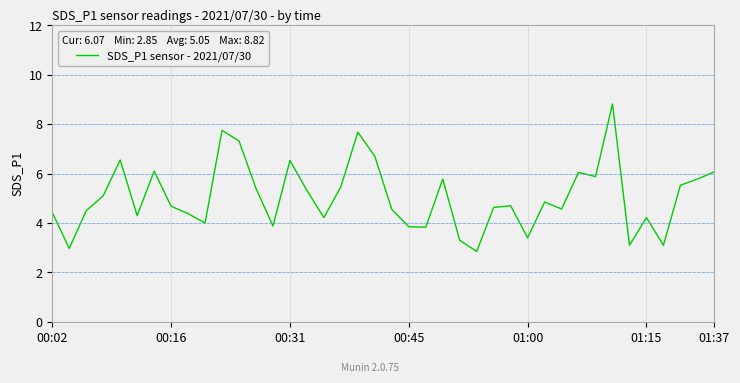

What is the smallest value displayed?

2.9